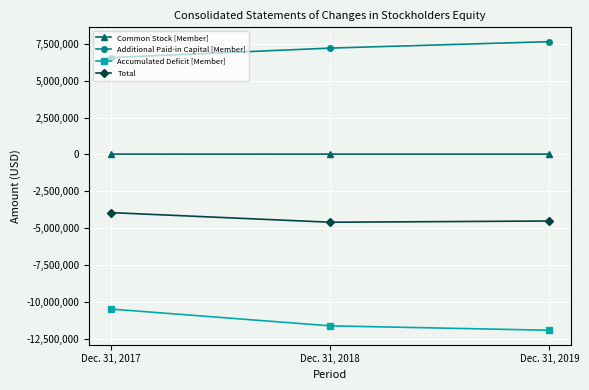

What is the difference between the maximum and minimum values in the Additional Paid-in Capital [Member] series?

1080027